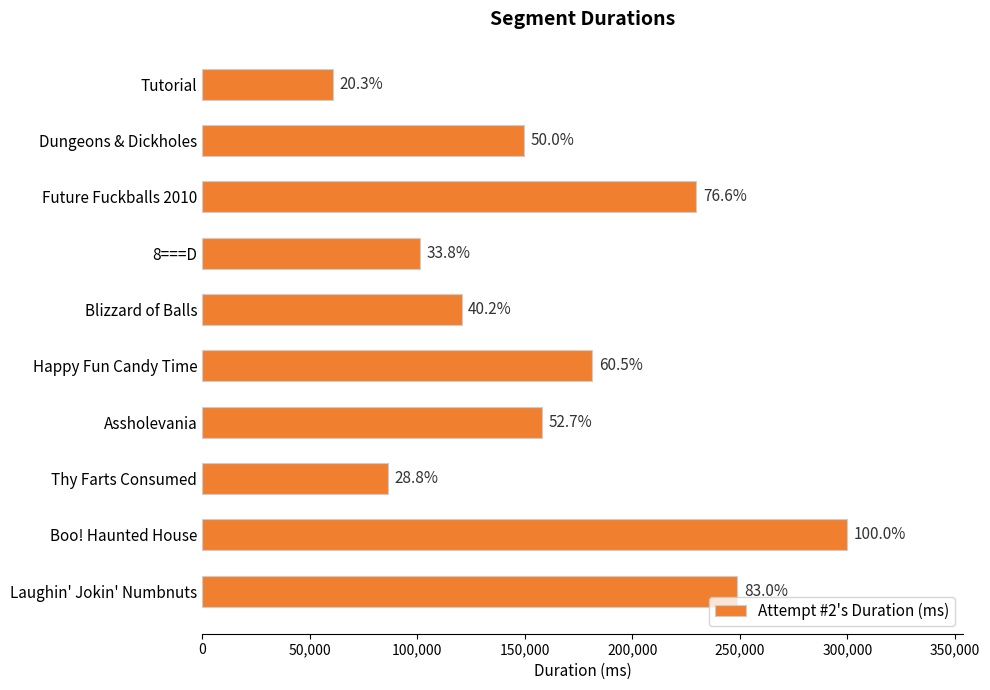

How many bars are there in total?

10